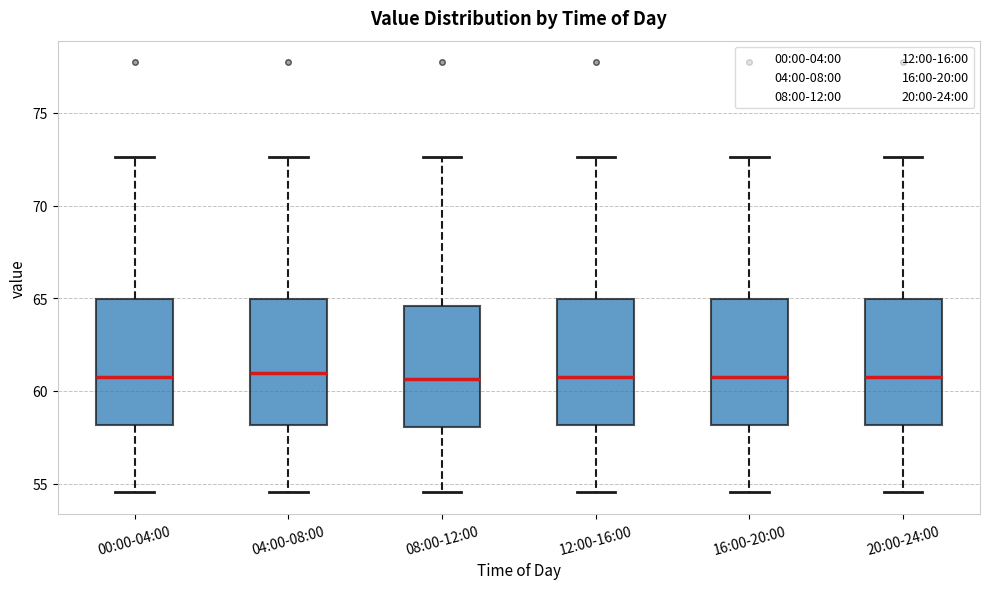

Where is the upper edge of the box for 16:00-20:00 on the y-axis? The values are not printed on the chart, so give them approximately, as read against the axis.

65.0